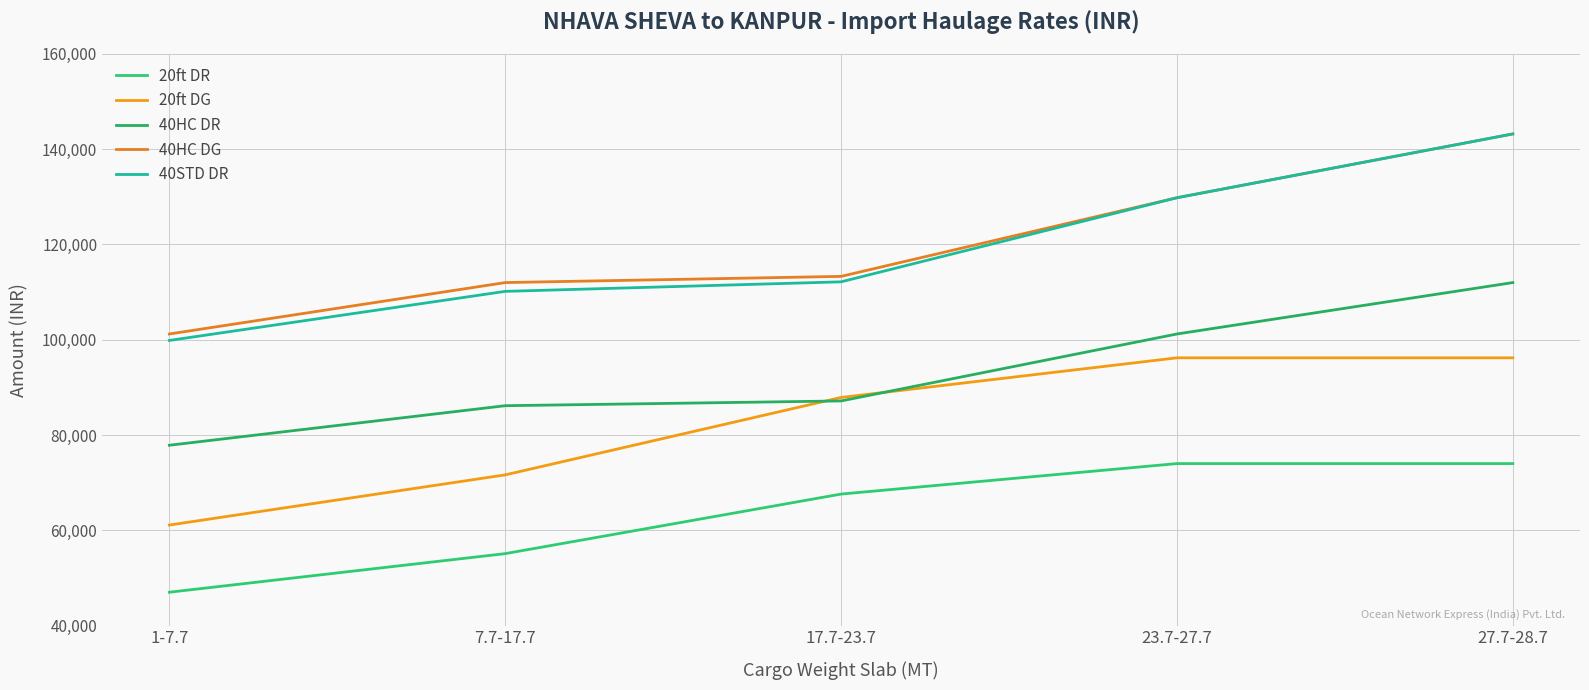

List the series in order of their peak value, lowest first.

20ft DR, 20ft DG, 40HC DR, 40HC DG, 40STD DR